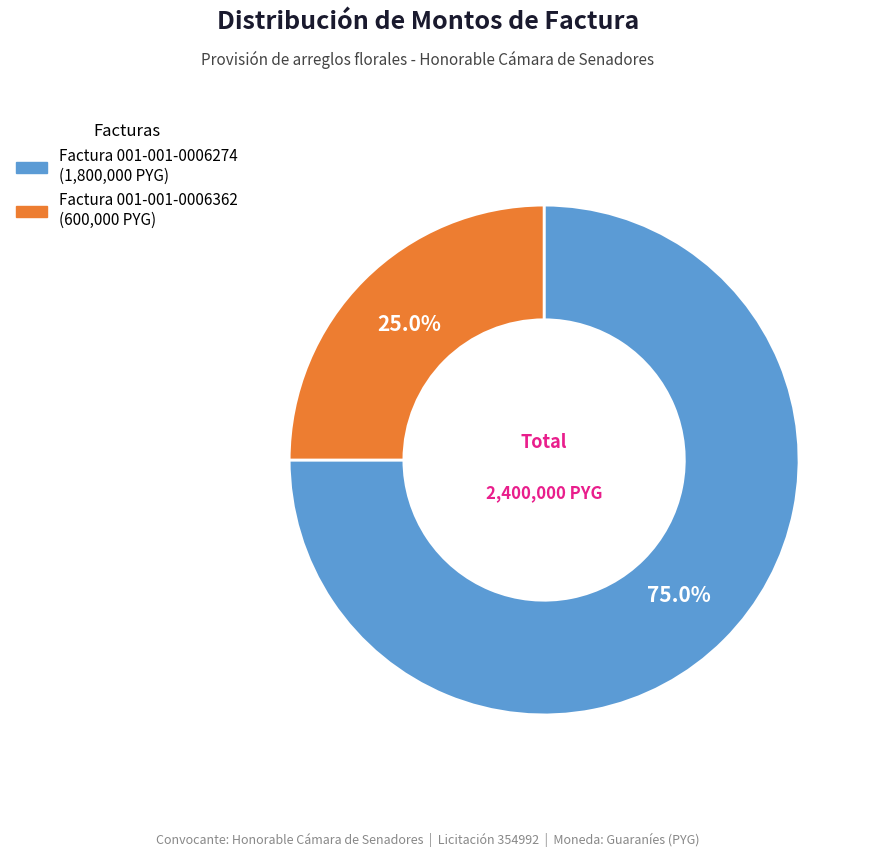

What is the total percentage of Factura 001-001-0006274 and Factura 001-001-0006362?

100.0%